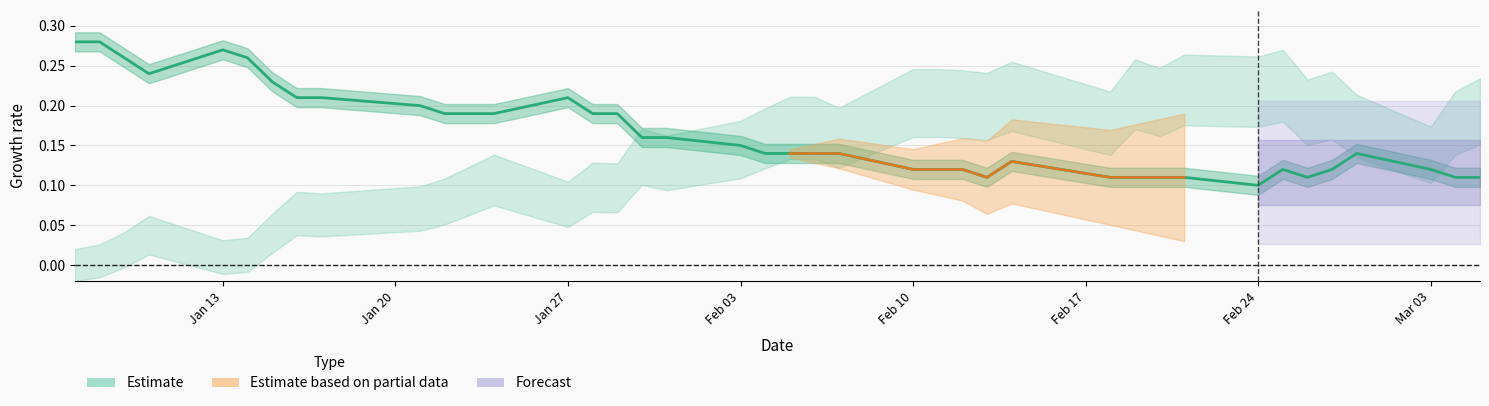

True or false: the data shows 0.3 at 8.

False